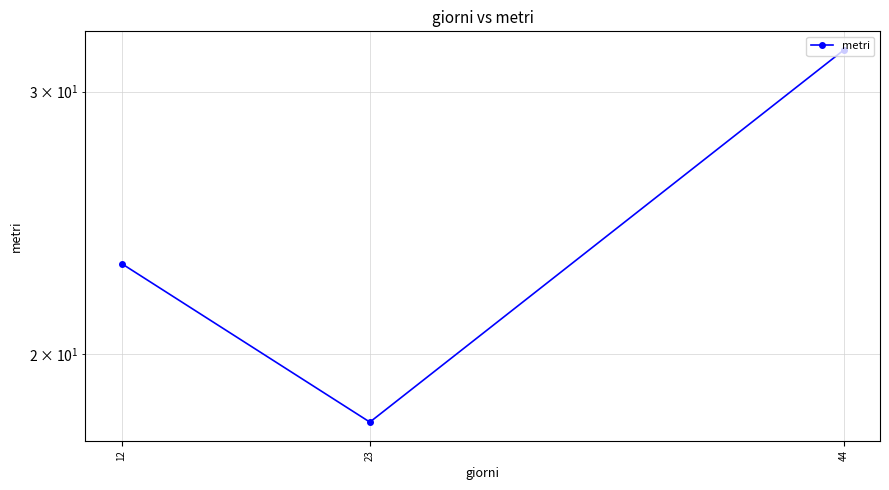

How many series are shown in this chart?

1